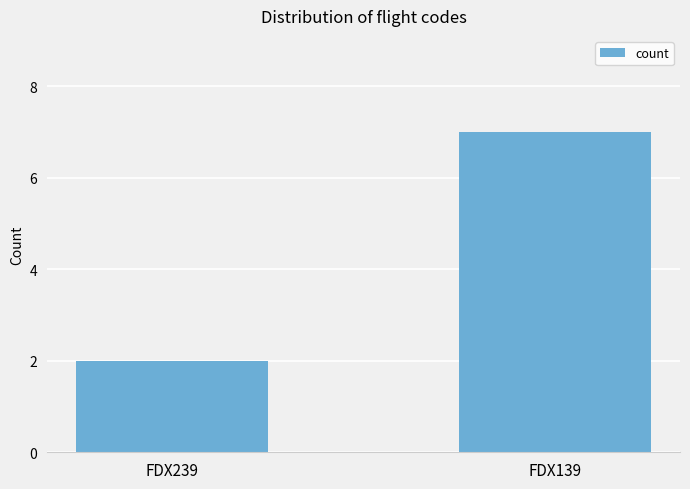

What is the change in value from FDX239 to FDX139?

+5